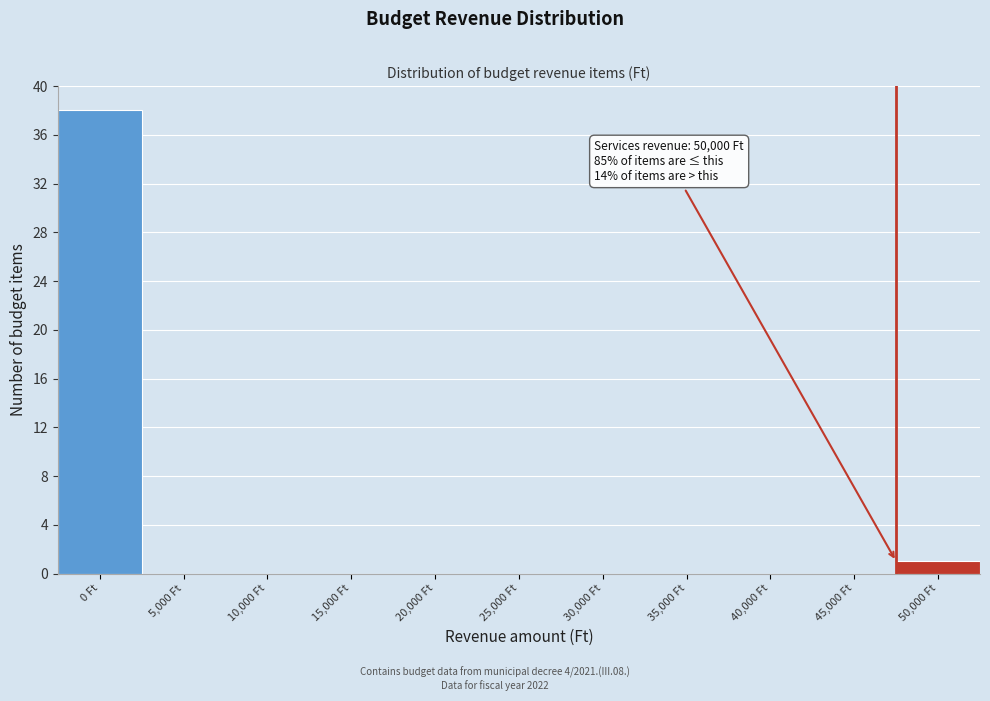

Reading left to right, transcribe all the data shown in this chart.

0 Ft=38	5,000 Ft=0	10,000 Ft=0	15,000 Ft=0	20,000 Ft=0	25,000 Ft=0	30,000 Ft=0	35,000 Ft=0	40,000 Ft=0	45,000 Ft=0	50,000 Ft=1